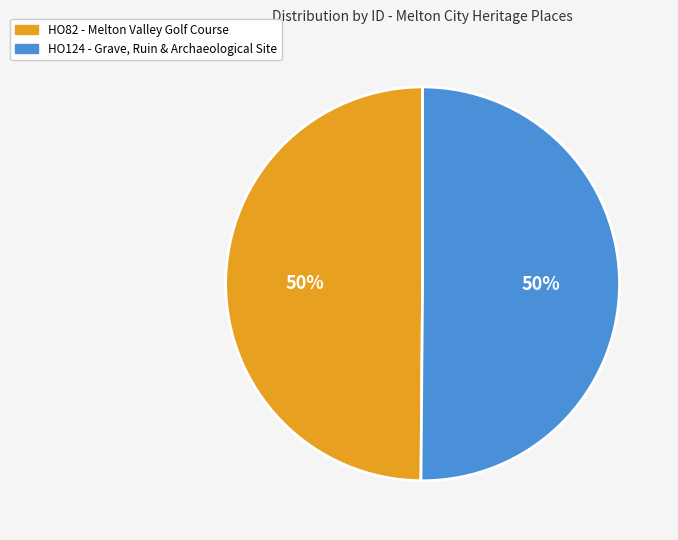

How many slices are in this pie chart?

2